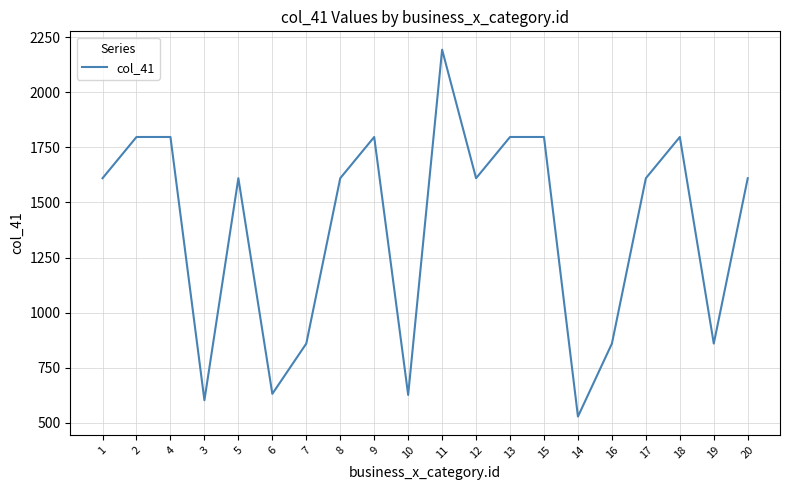

What is the approximate value at 10?

627